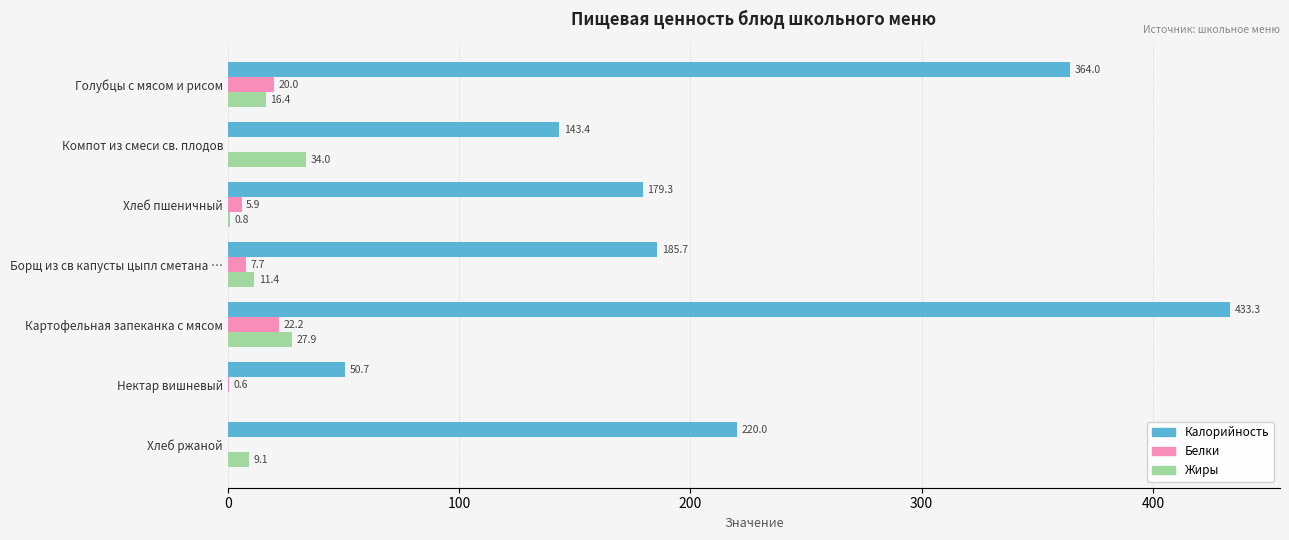

Which series changed the most between Борщ из св капусты цыпл сметана … and Хлеб ржаной?

Калорийность